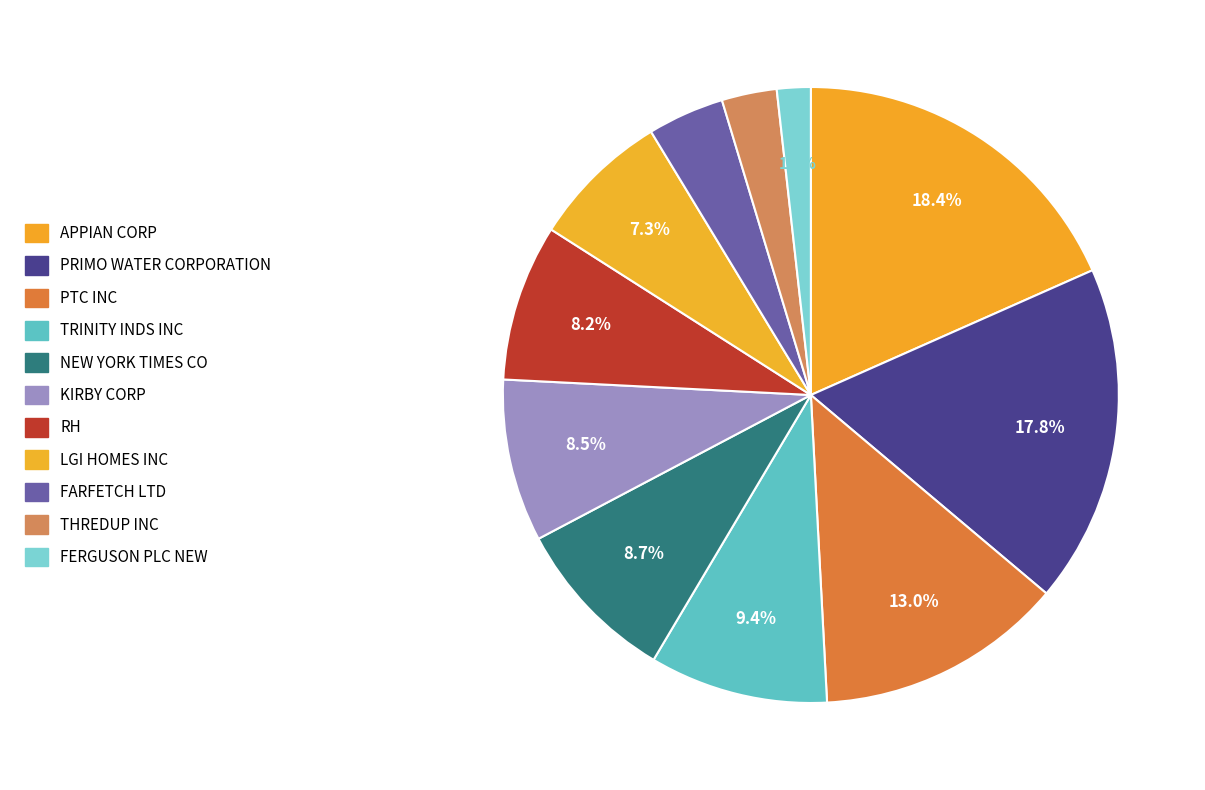

To the nearest percent, what is the difference between the largest and smallest slice percentages?

17%